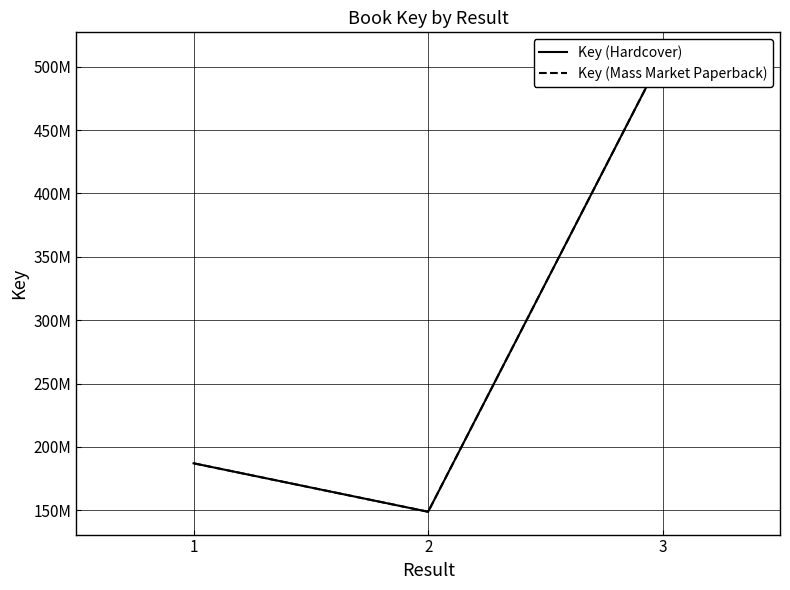

Rank the series at 1 from lowest to highest value.

Key (Hardcover), Key (Mass Market Paperback)